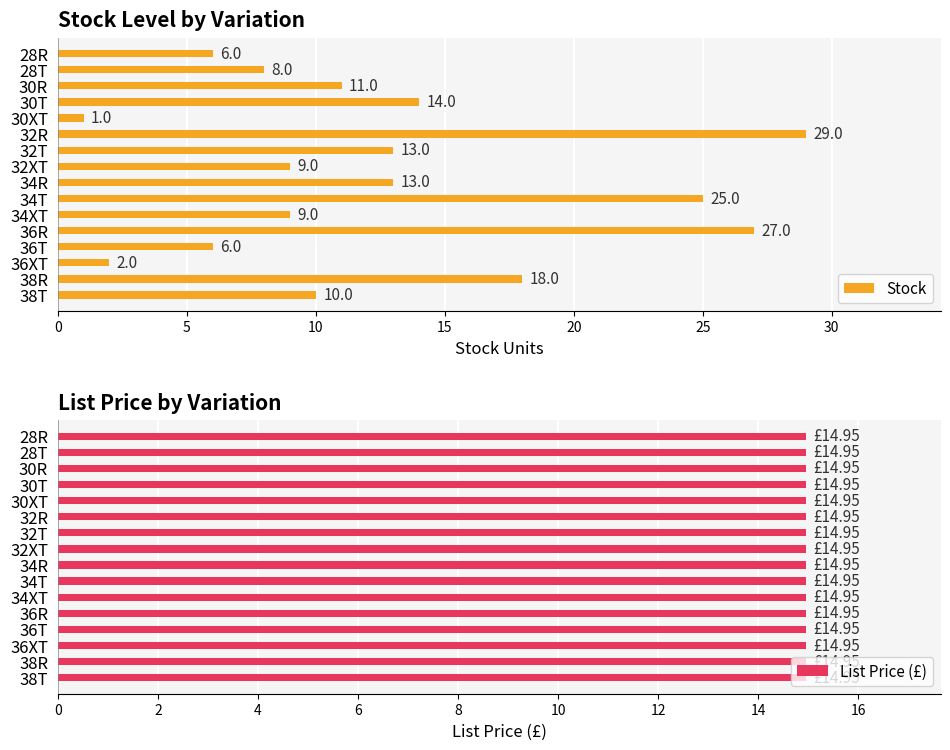

What is the difference between the Stock values at 36R and 32T?

14